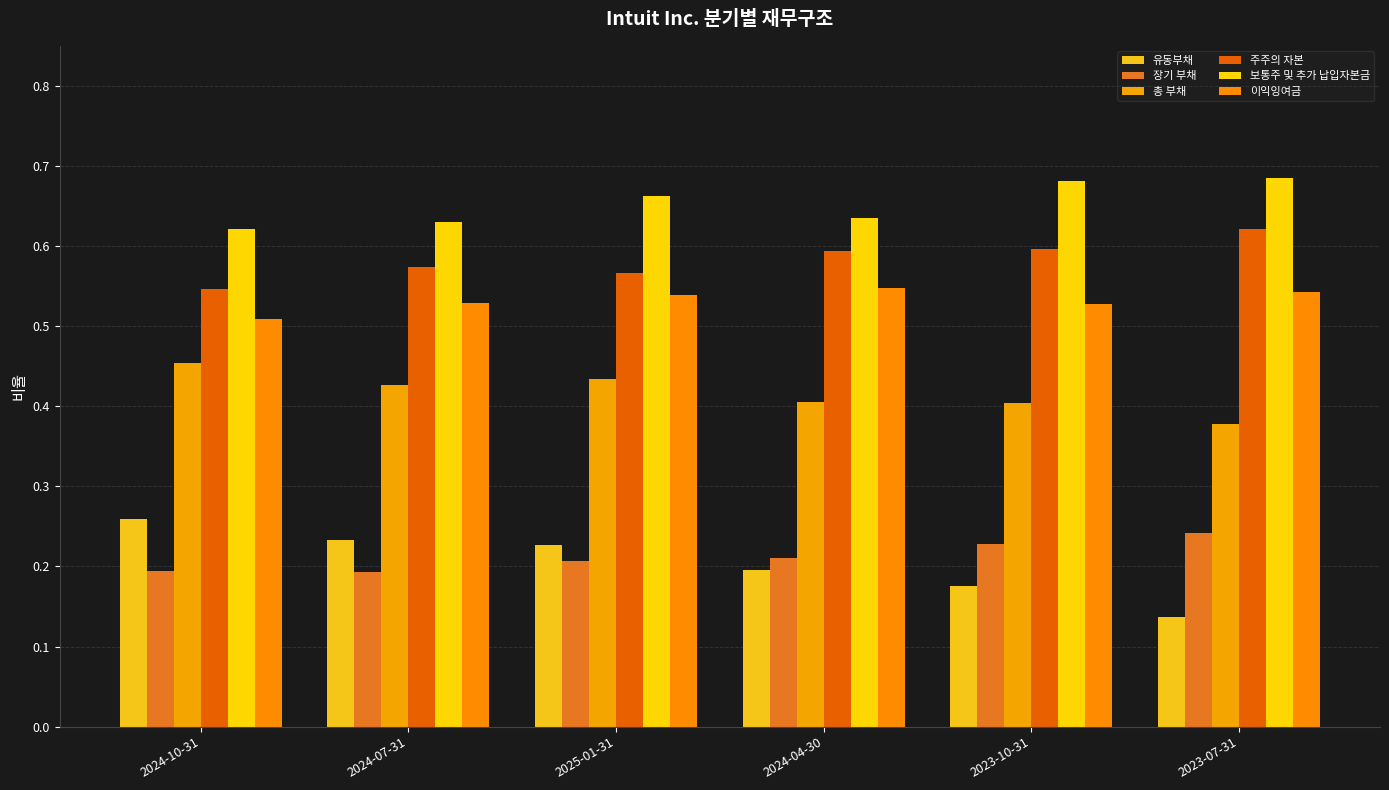

What is the value of the 보통주 및 추가 납입자본금 bar at the 1st from the left?

0.6